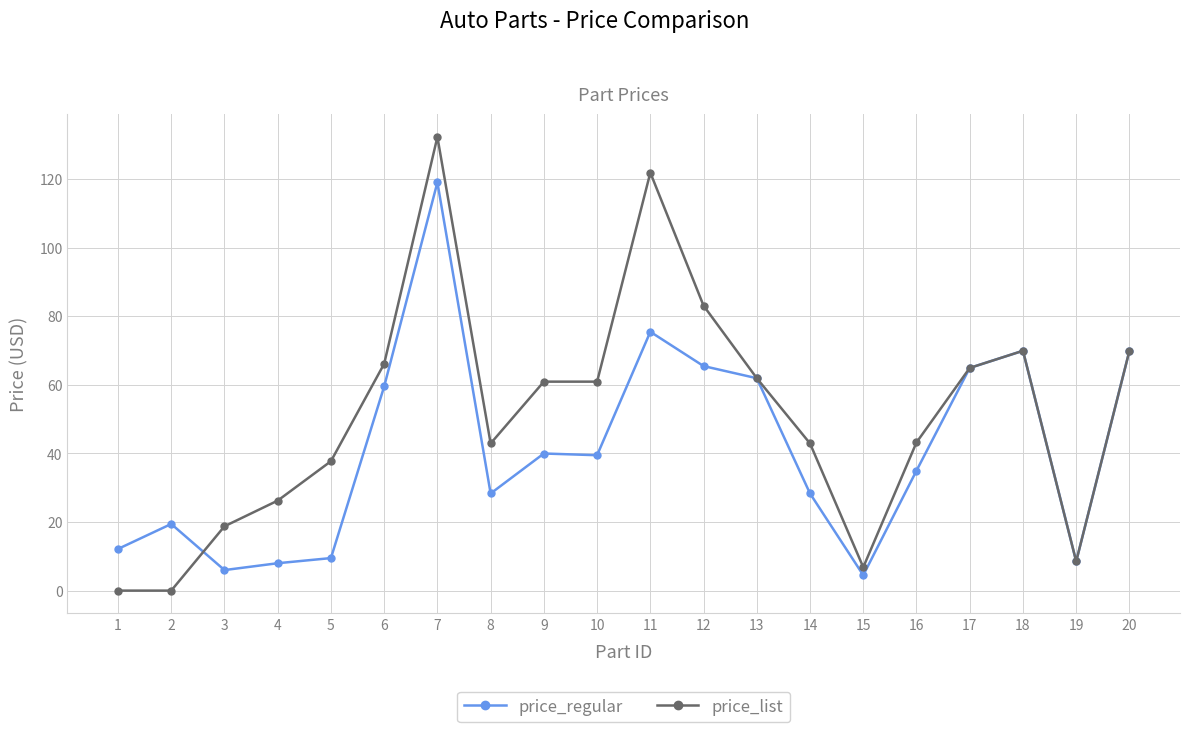

At which category does price_list reach its first local peak?

7